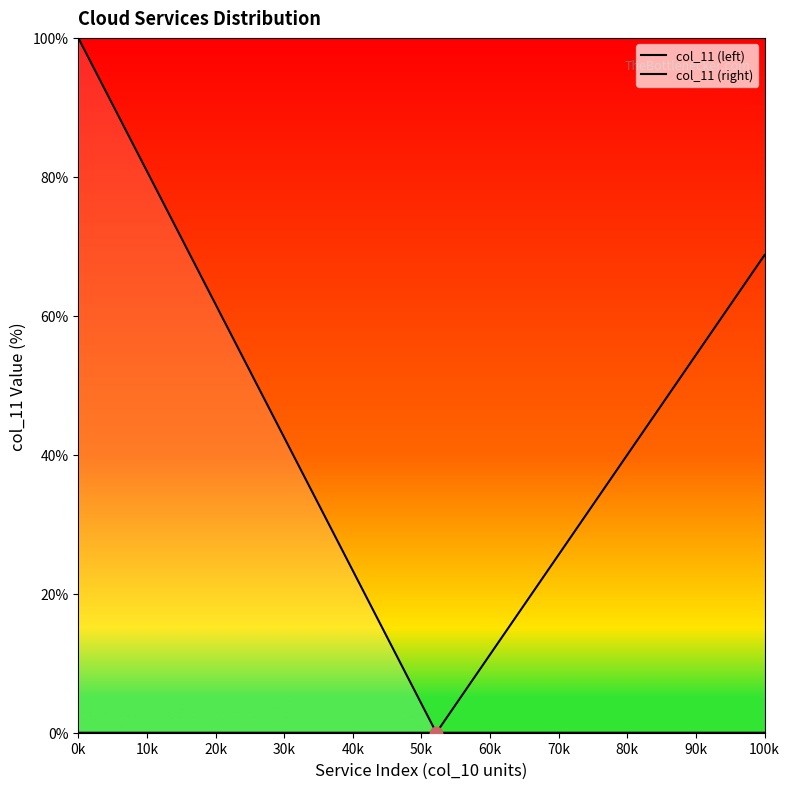

Which series reaches the maximum Y coordinate?

col_11 (left)